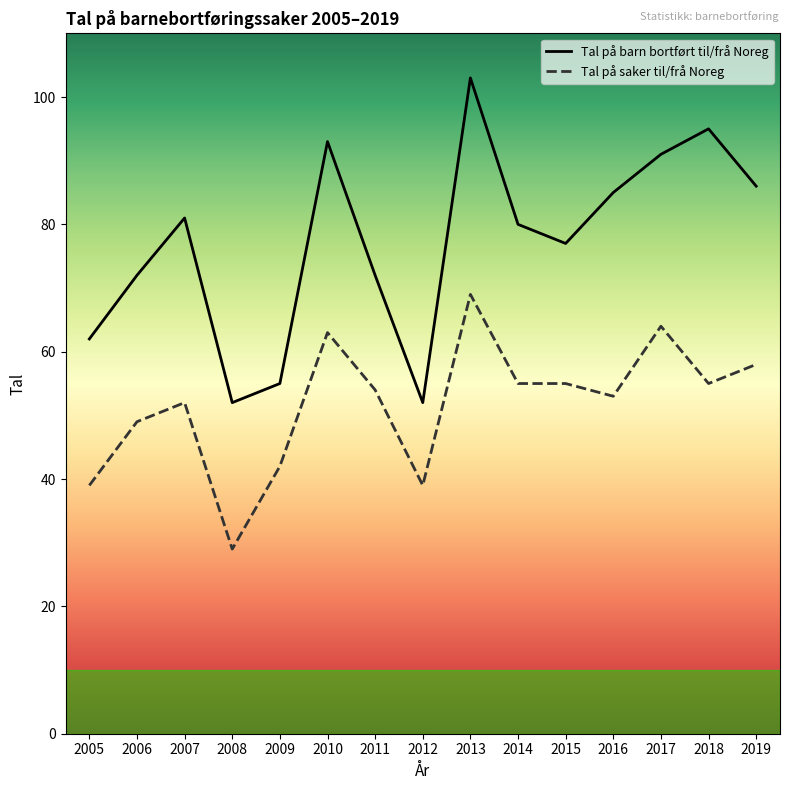

Reading left to right, transcribe all the data shown in this chart.

Tal på barn bortført til/frå Noreg: 2005=62	2006=72	2007=81	2008=52	2009=55	2010=93	2011=72	2012=52	2013=103	2014=80	2015=77	2016=85	2017=91	2018=95	2019=86
Tal på saker til/frå Noreg: 2005=39	2006=49	2007=52	2008=29	2009=42	2010=63	2011=54	2012=39	2013=69	2014=55	2015=55	2016=53	2017=64	2018=55	2019=58